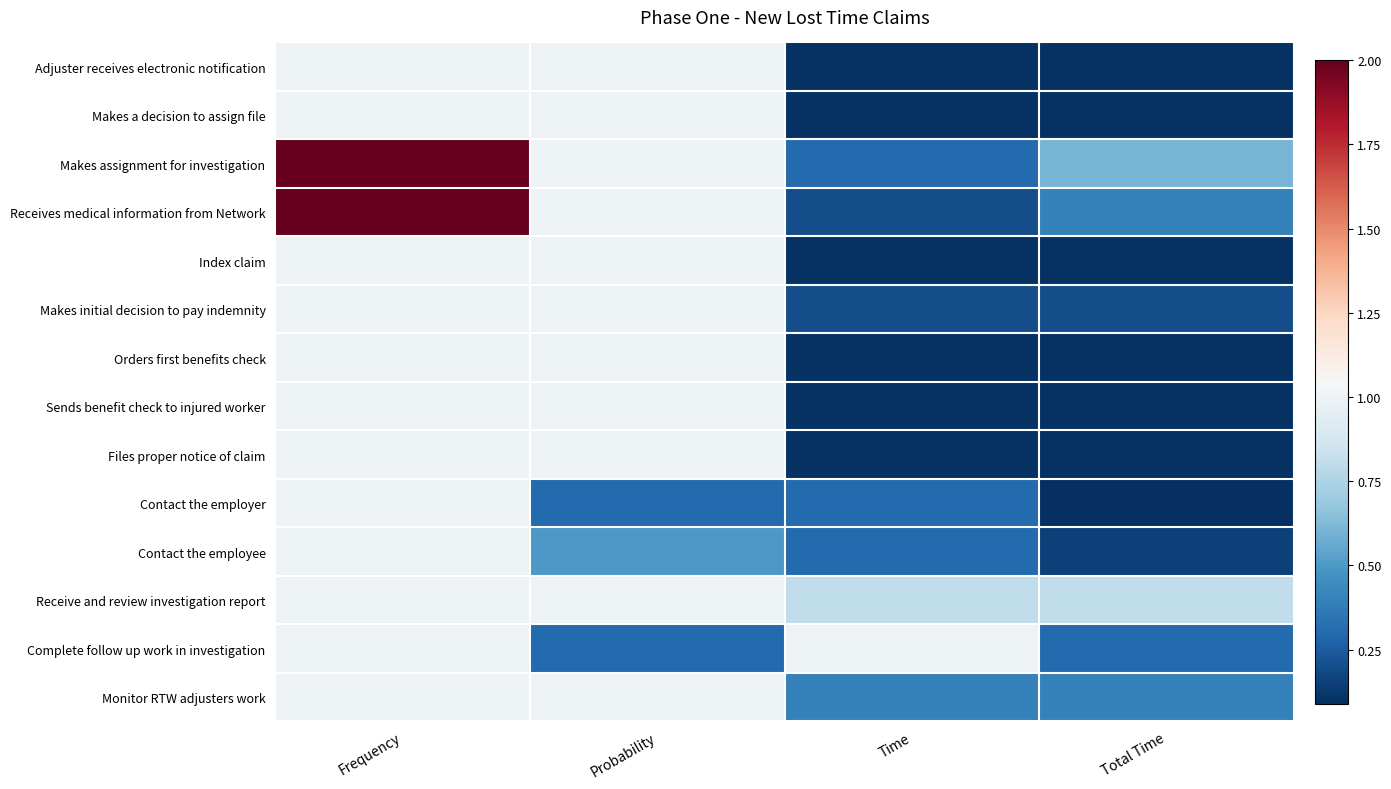

Rank the series by their maximum value, from lowest to highest.

Adjuster receives electronic notification, Makes a decision to assign file, Index claim, Makes initial decision to pay indemnity, Orders first benefits check, Sends benefit check to injured worker, Files proper notice of claim, Contact the employer, Contact the employee, Receive and review investigation report, Complete follow up work in investigation, Monitor RTW adjusters work, Makes assignment for investigation, Receives medical information from Network